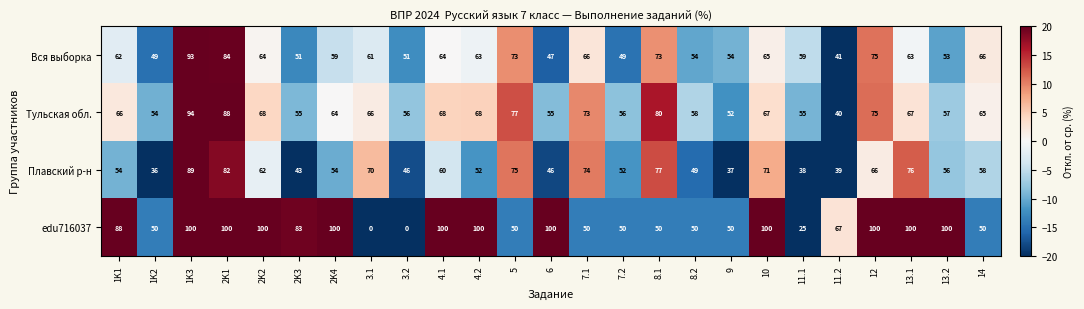

True or false: Вся выборка has a value of 104 at 12.

False